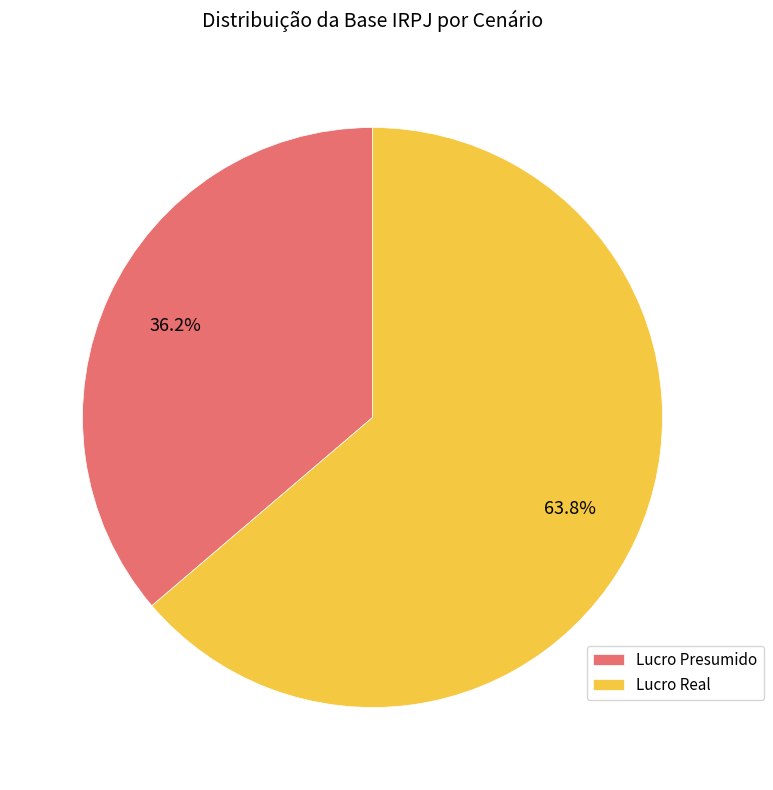

What percentage is the Lucro Presumido slice, to the nearest percent?

36%